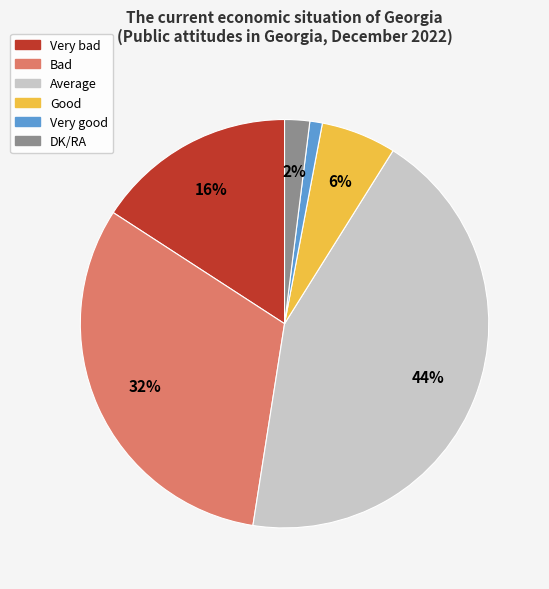

Is there a majority slice in this chart?

No